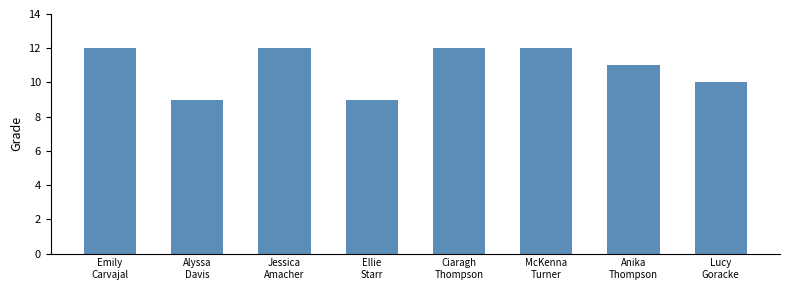

What is the label of the 3rd bar from the right?

McKenna
Turner